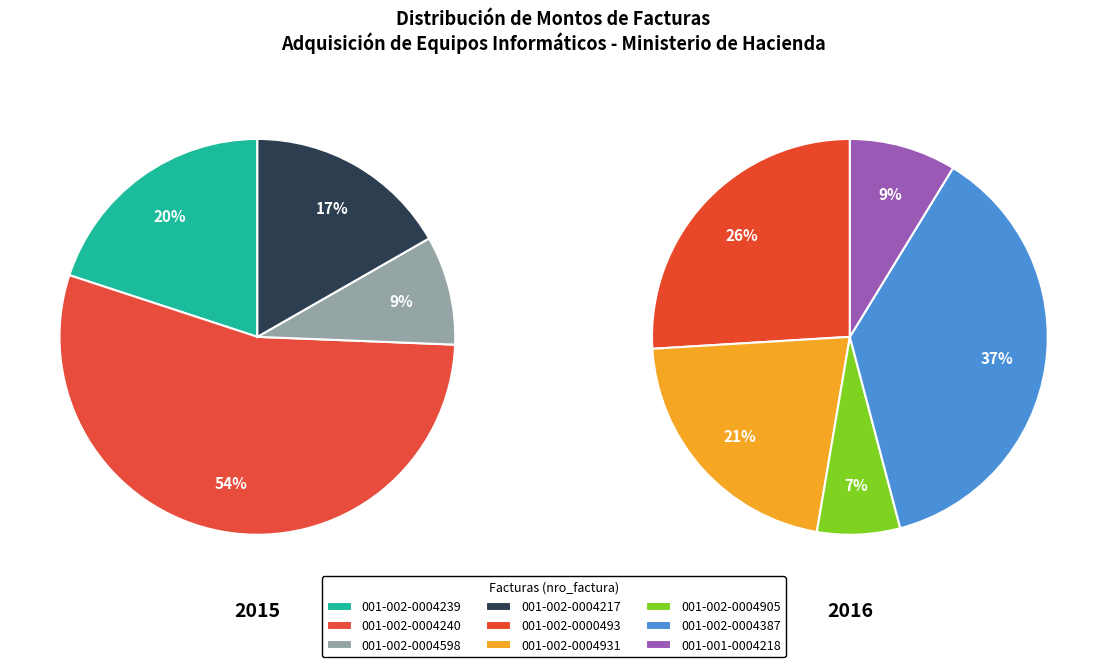

What is the change in value from 001-002-0004931 to 001-002-0004239?

-324900000